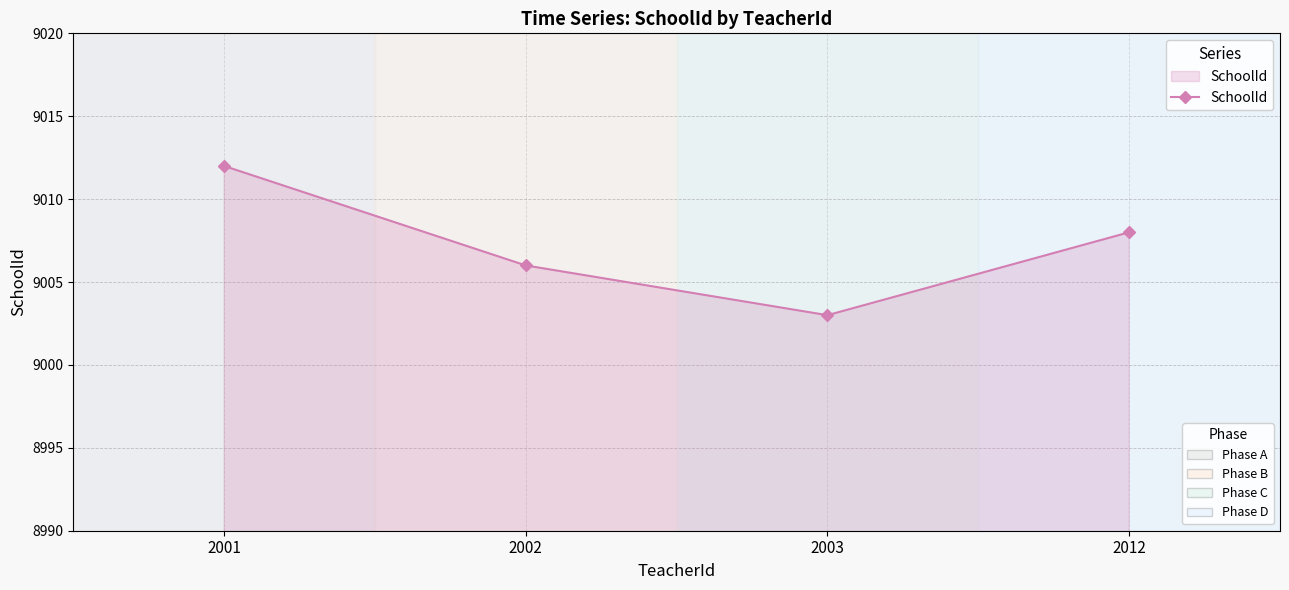

Does the chart have visible grid lines?

Yes